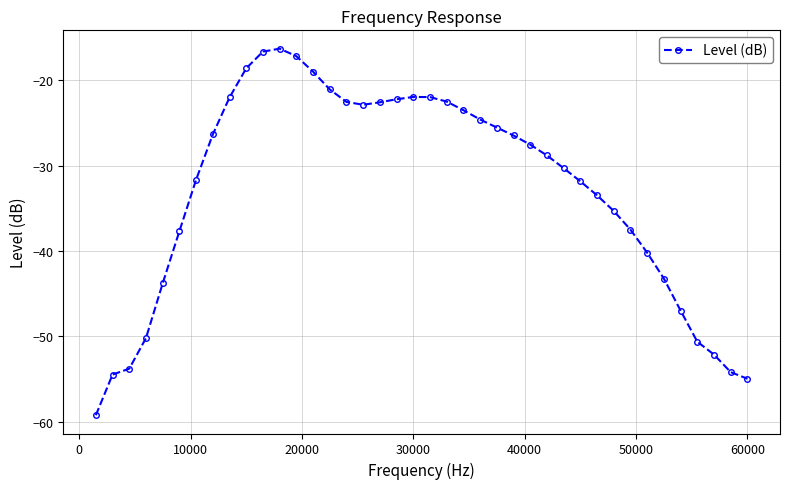

What is the greatest value displayed?

-16.3